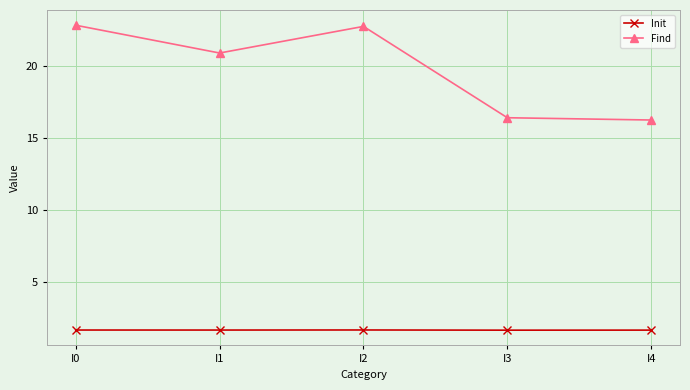

List the series in order of their peak value, lowest first.

Init, Find